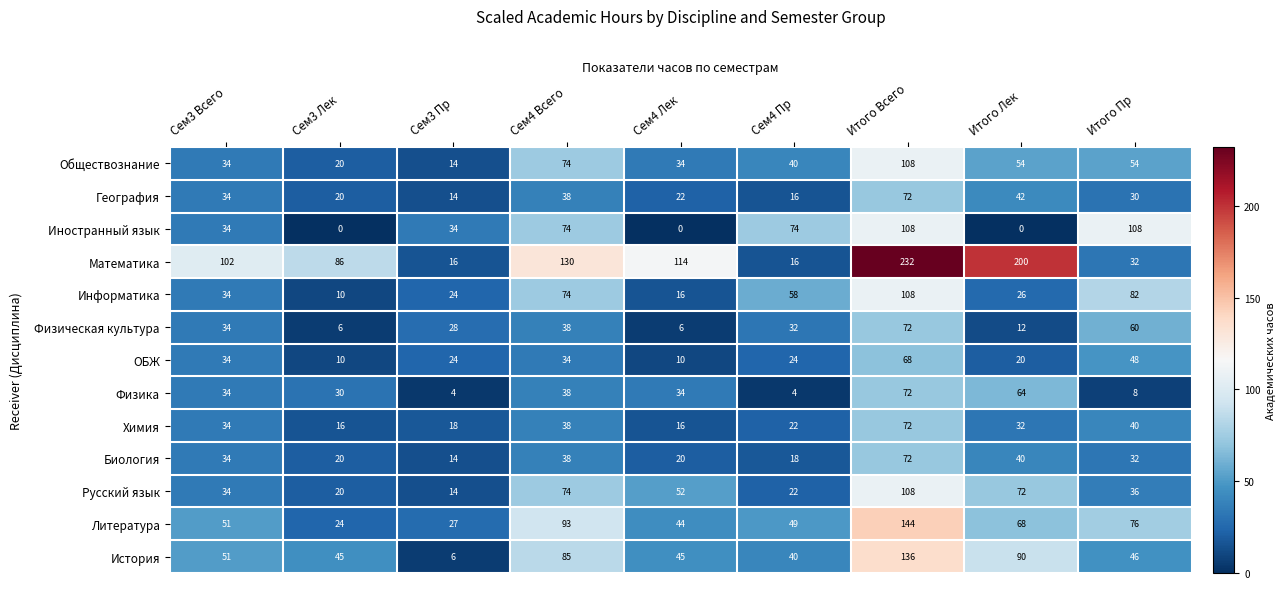

What is the difference between the second highest and minimum values in the Химия series?

24